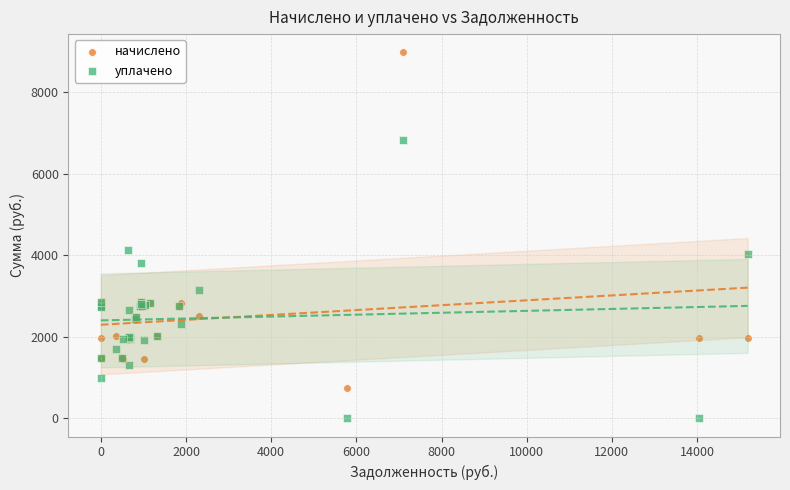

Which series contains the lowest Y value?

уплачено